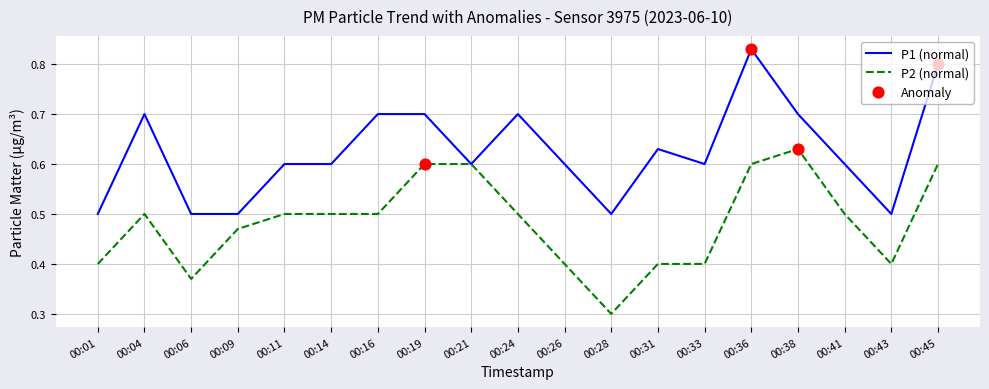

Which series changed the most between 00:19 and 00:28?

P2 (normal)